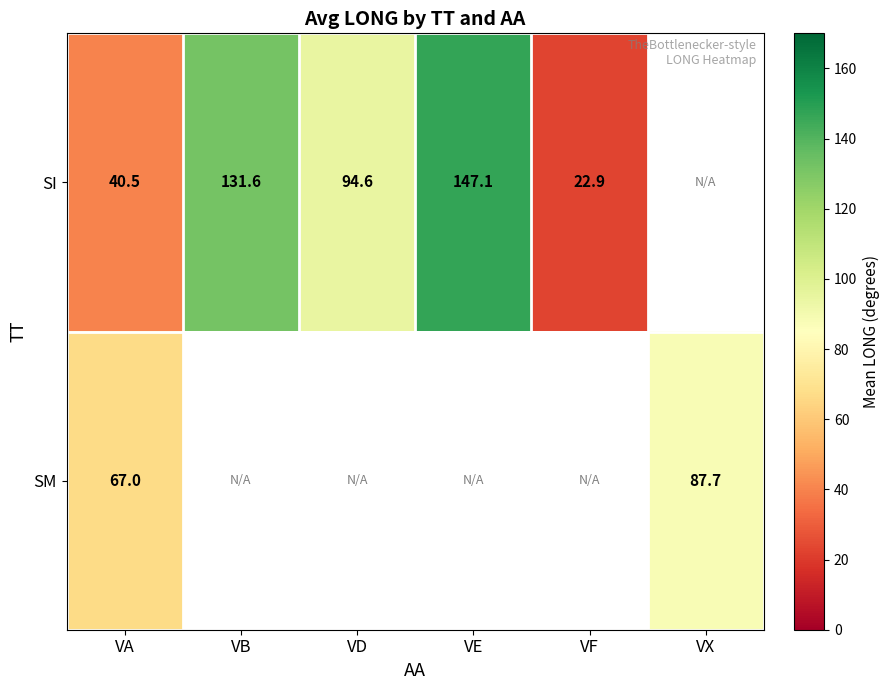

What is the smallest value displayed?

22.9